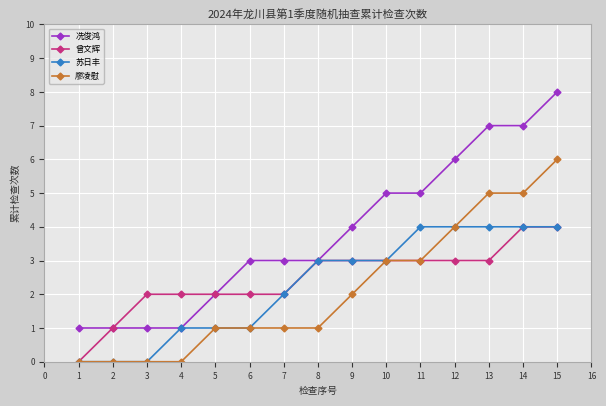

True or false: 曾文辉 has a value of 0 at 1.

True